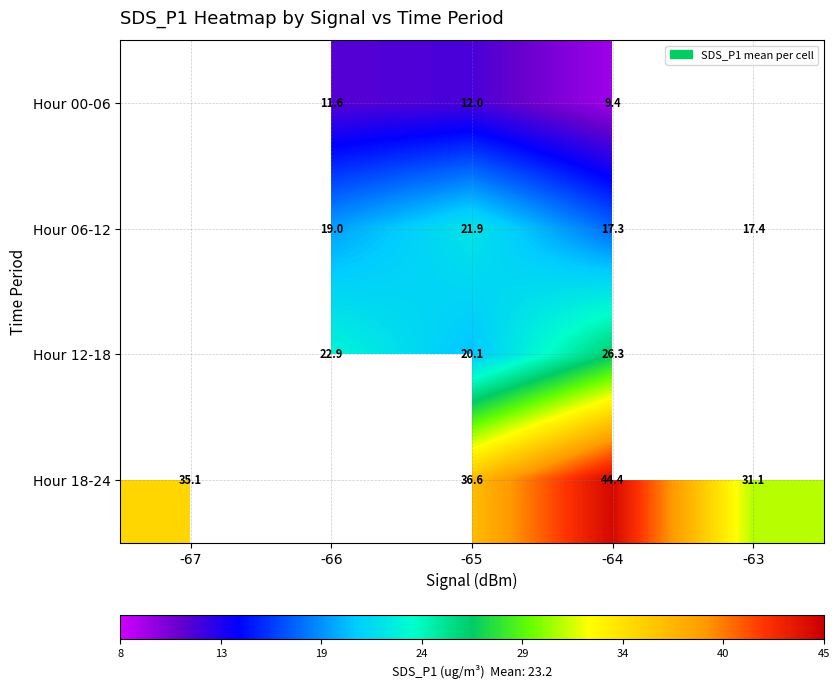

At which category is the sum across all series the highest?

-64